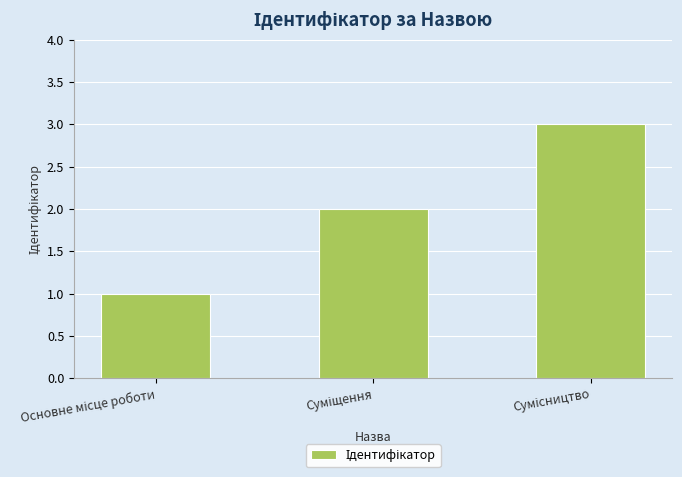

What is the average value?

2